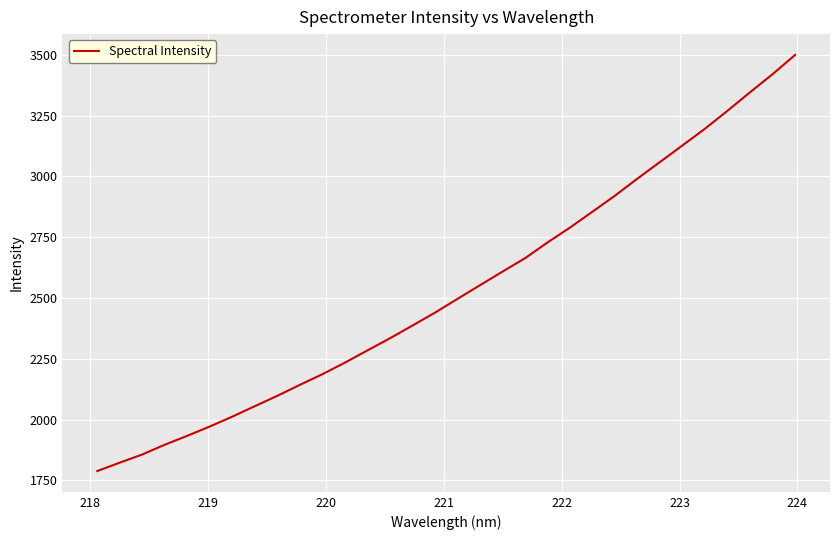

What is the difference between the maximum and minimum values?

1710.8